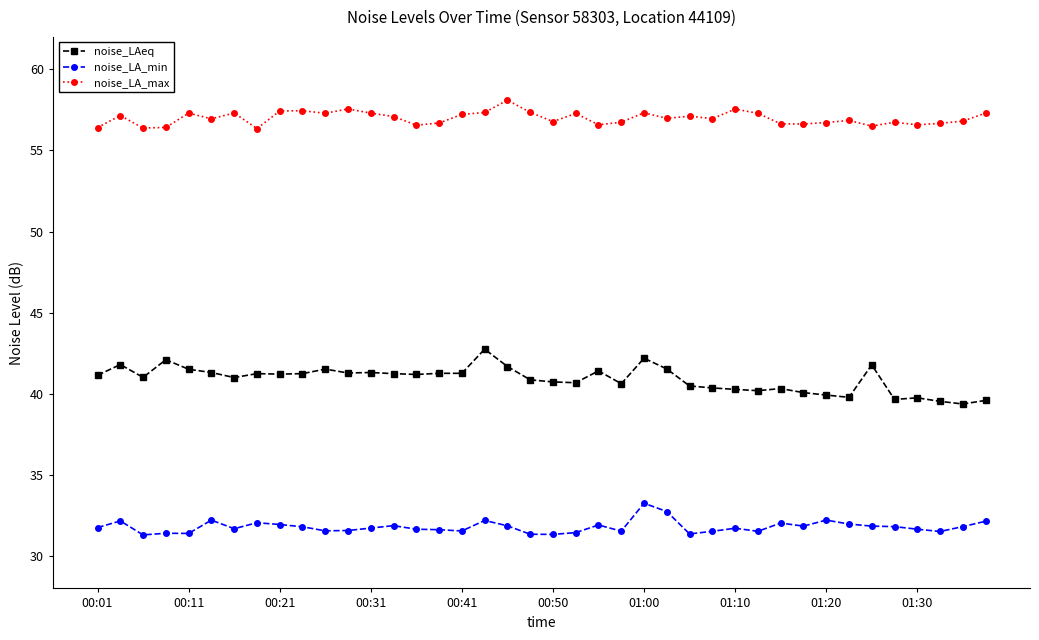

Rank the series by their average value, from lowest to highest.

noise_LA_min, noise_LAeq, noise_LA_max